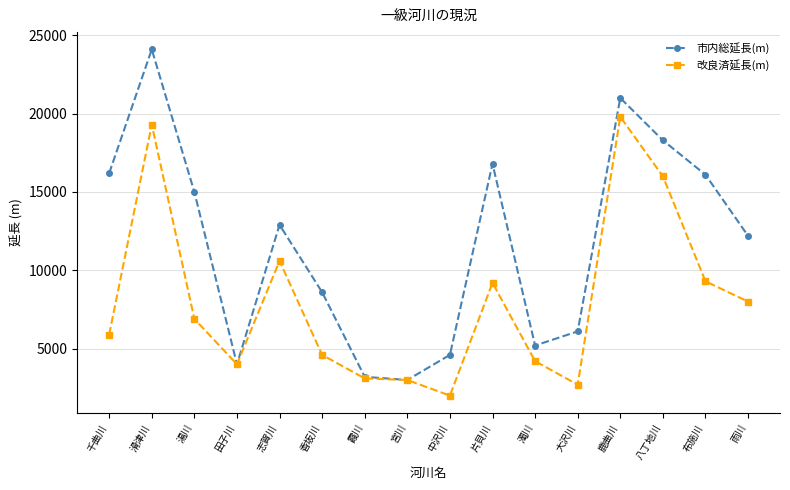

Is it true that 市内総延長(m) equals 18300 at 八丁地川?

True